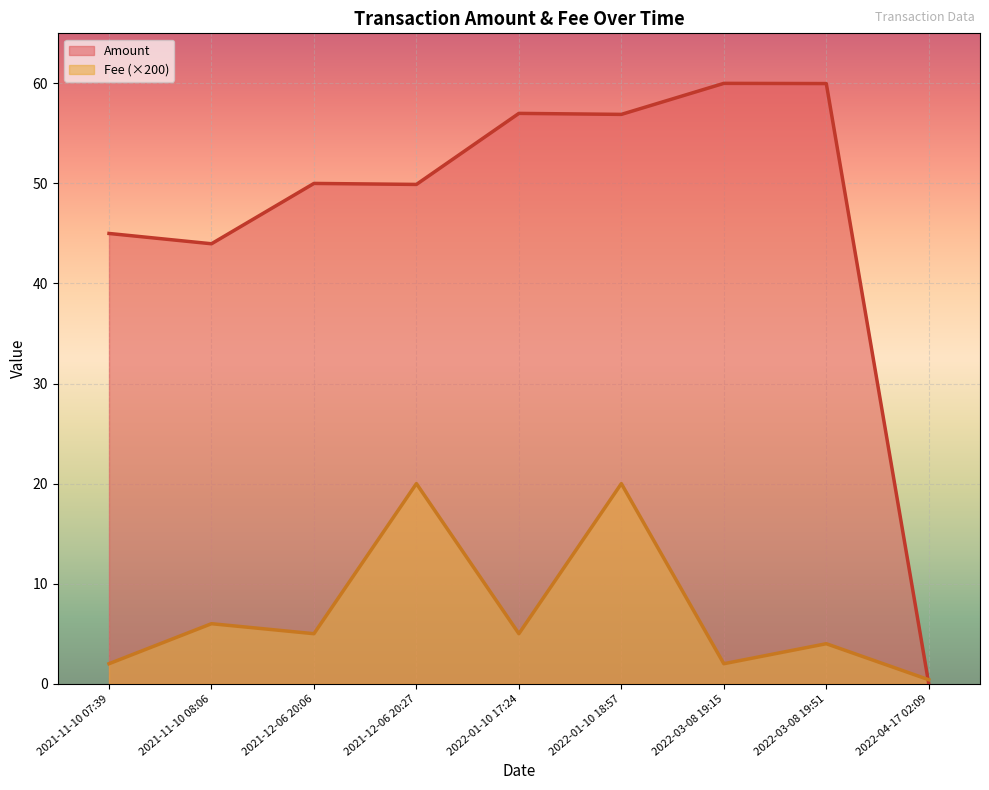

What is the difference between the Amount values at 2022-01-10 18:57 and 2022-03-08 19:51?

3.1